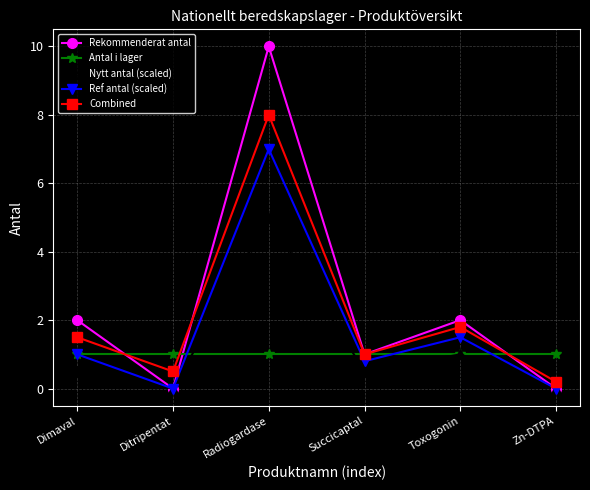

Where is Combined nearest to the value 4?

Toxogonin